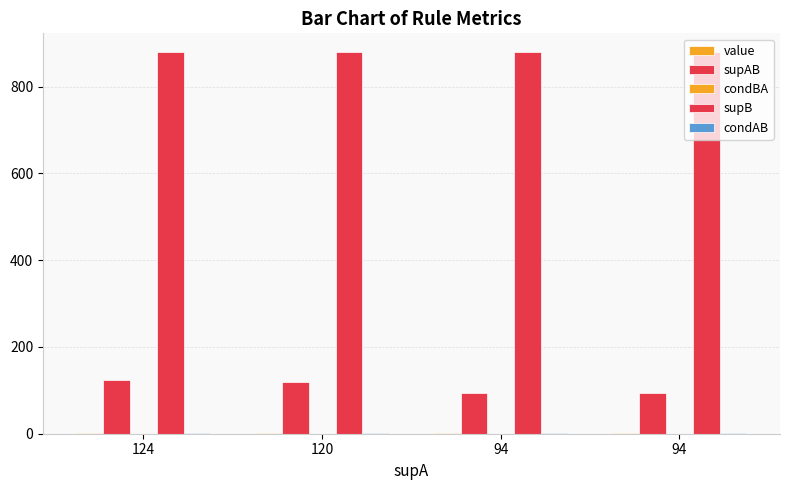

How many series are shown in this chart?

5